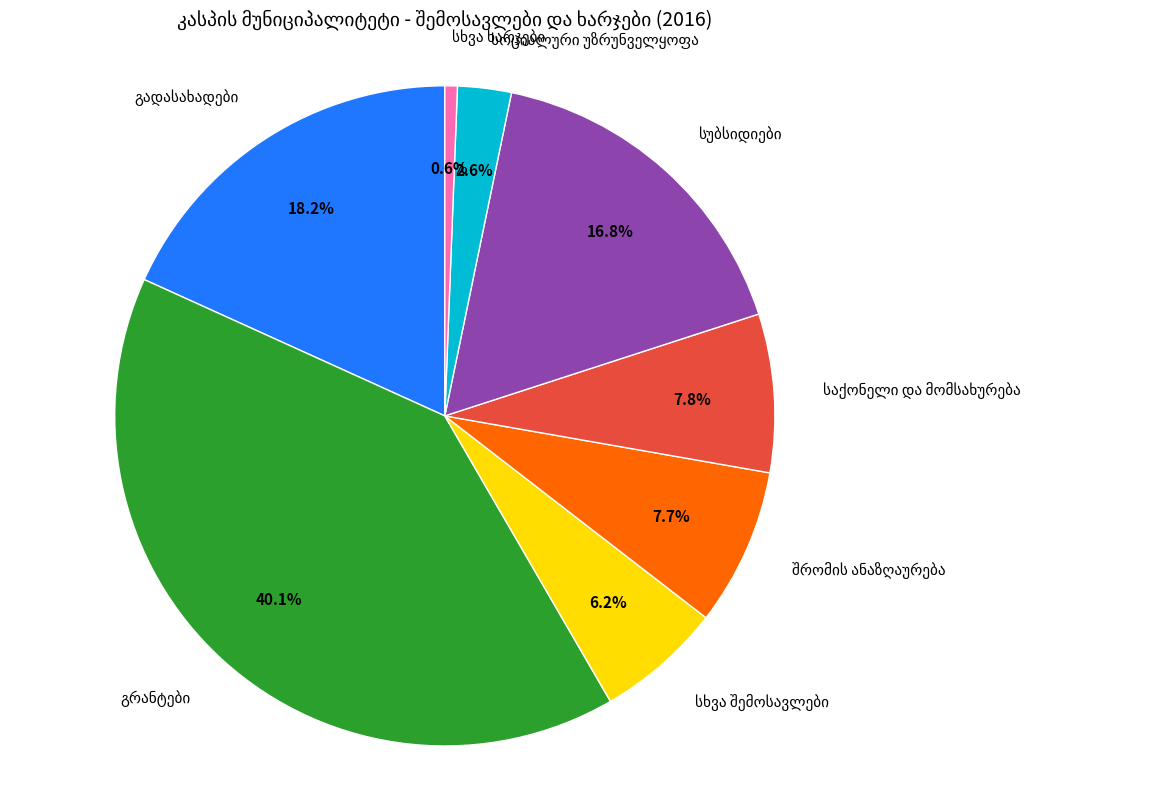

Is there a majority slice in this chart?

No